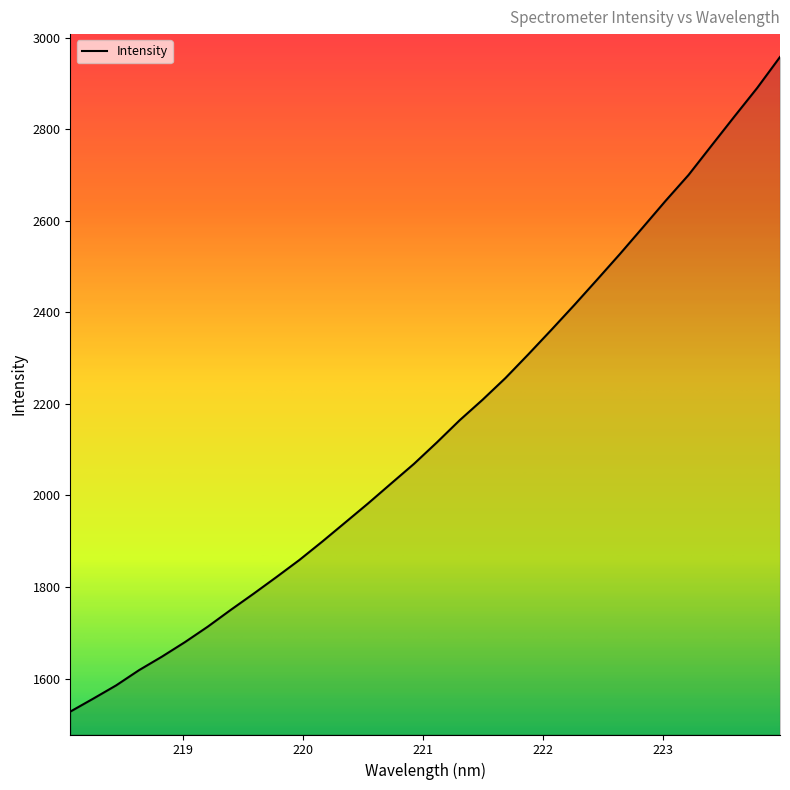

What is the smallest value displayed?

1527.6